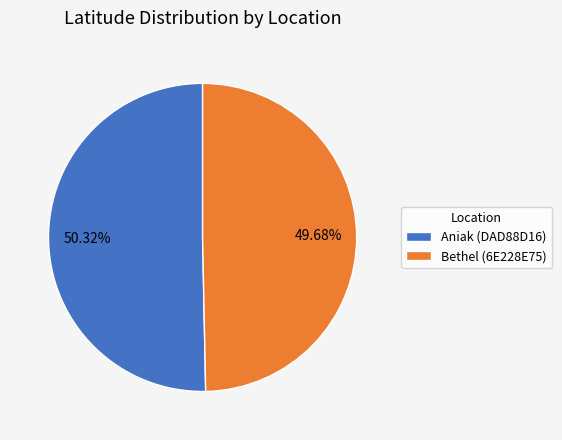

Approximately how many times larger is the value at Bethel (6E228E75) compared to Aniak (DAD88D16)?

1.0